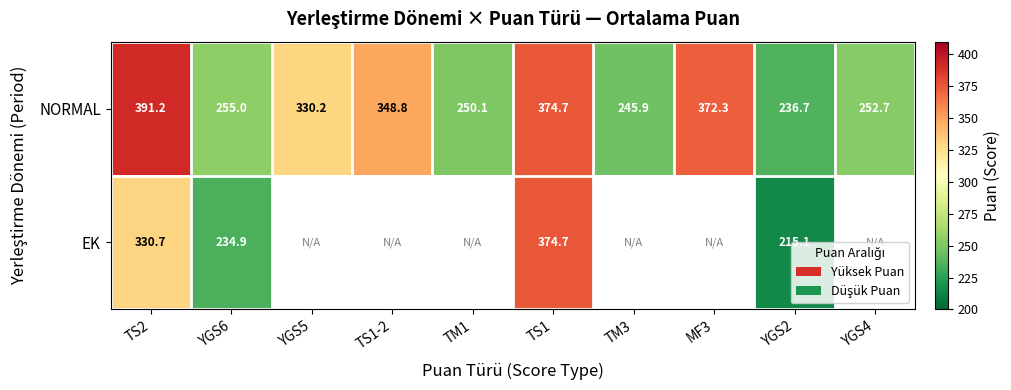

What is the lowest value of the EK series?

215.1